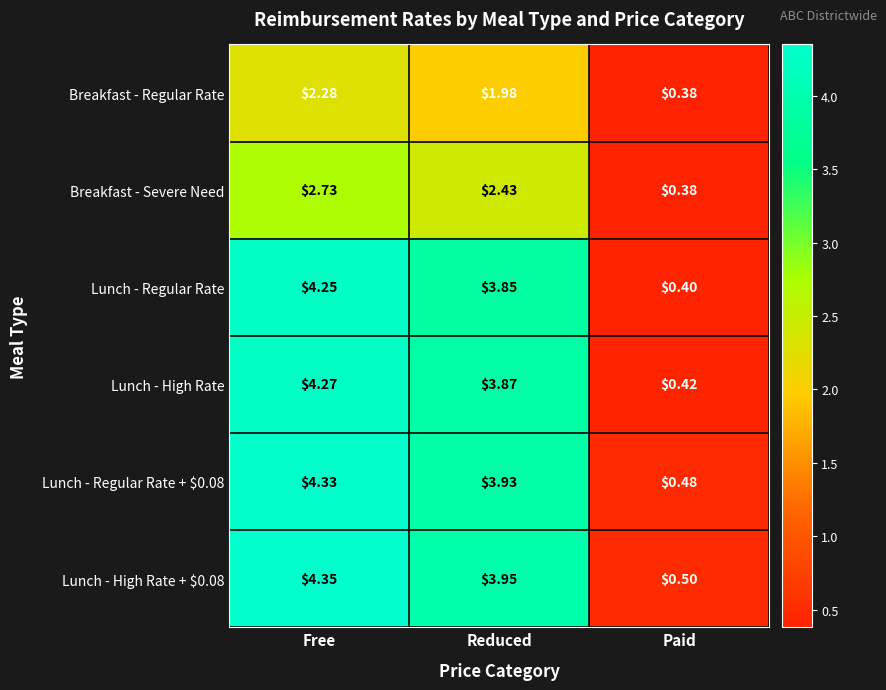

Which category has the lowest value in the Breakfast - Regular Rate series?

Paid